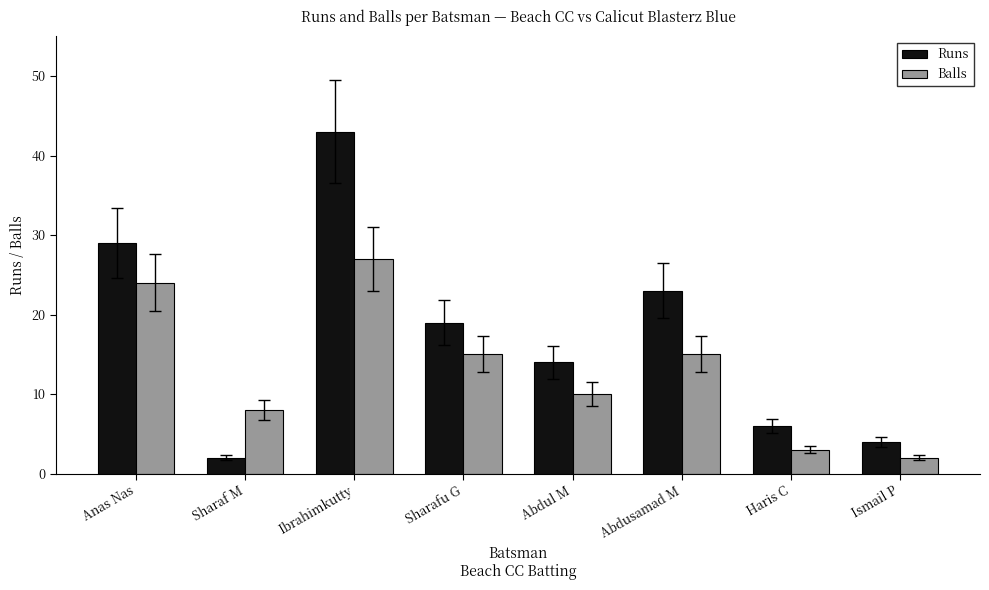

What is the label of the 4th bar from the left?

Sharafu G